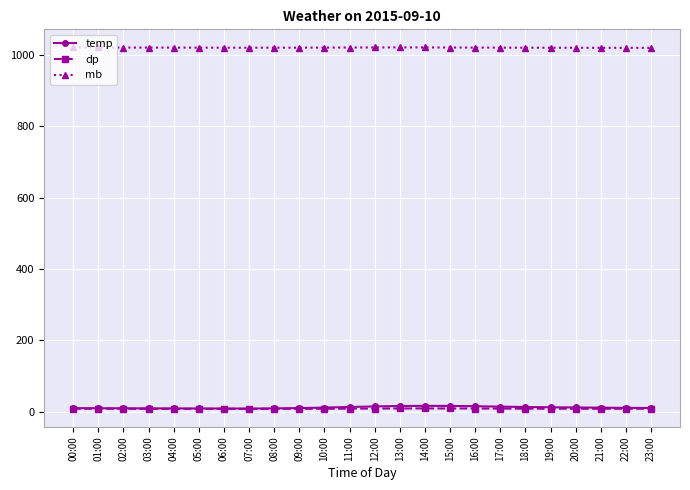

At how many categories does at least one series exceed 385?

24